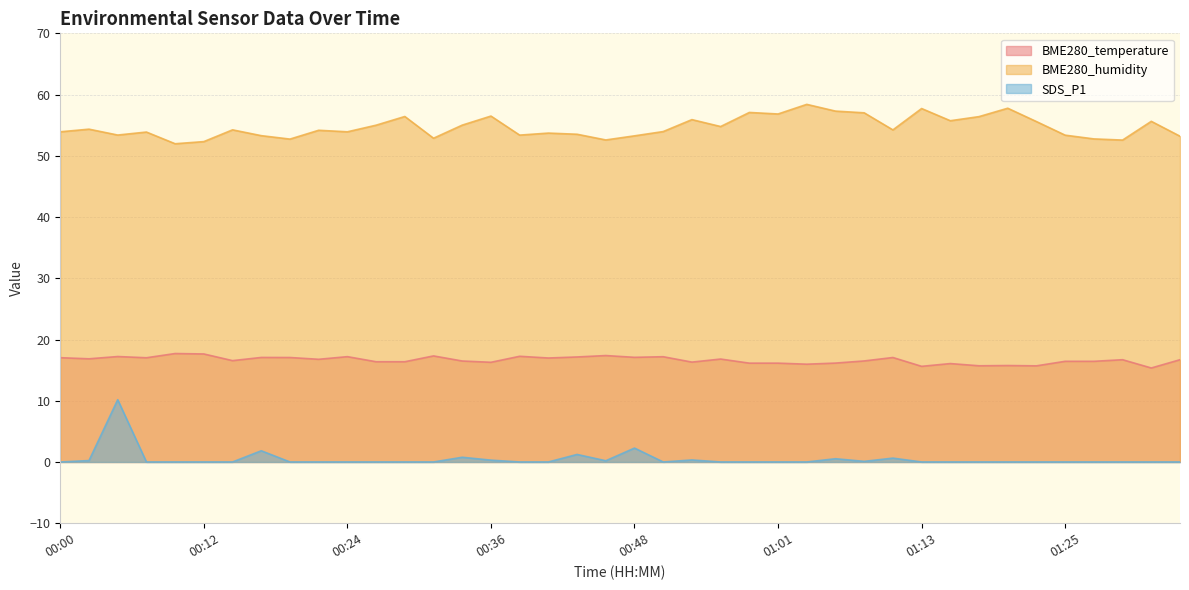

What is the lowest value of the BME280_humidity series?

52.0